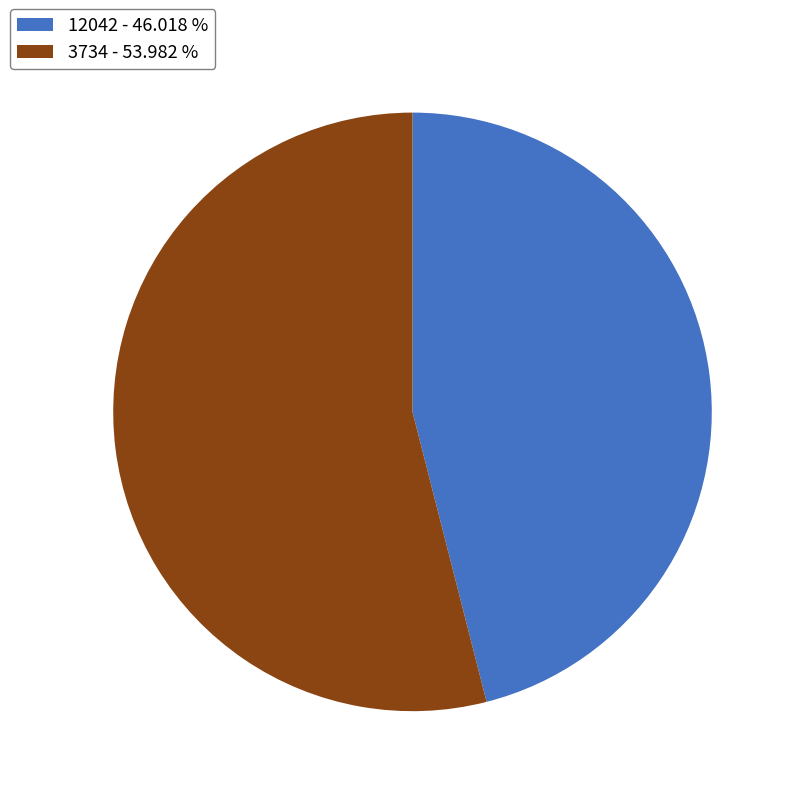

Which slice represents more than half of the pie?

3734